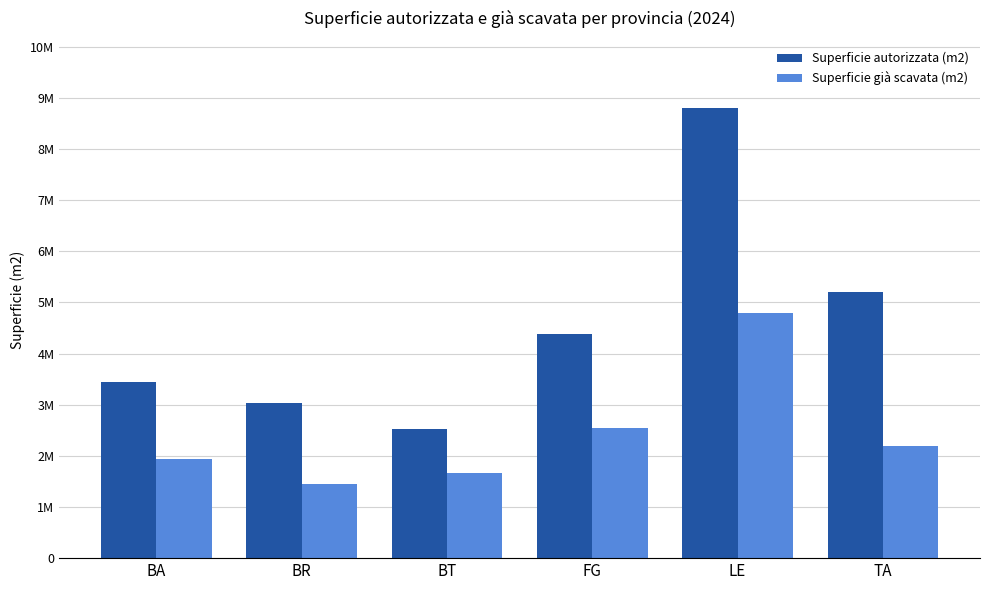

What is the spread (max minus min) of values at LE?

4011349.0